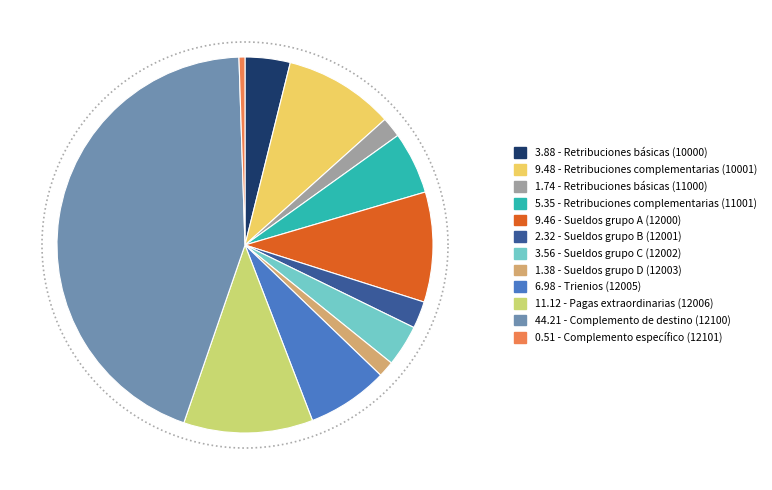

Is Pagas extraordinarias (12006) the majority of the pie?

No